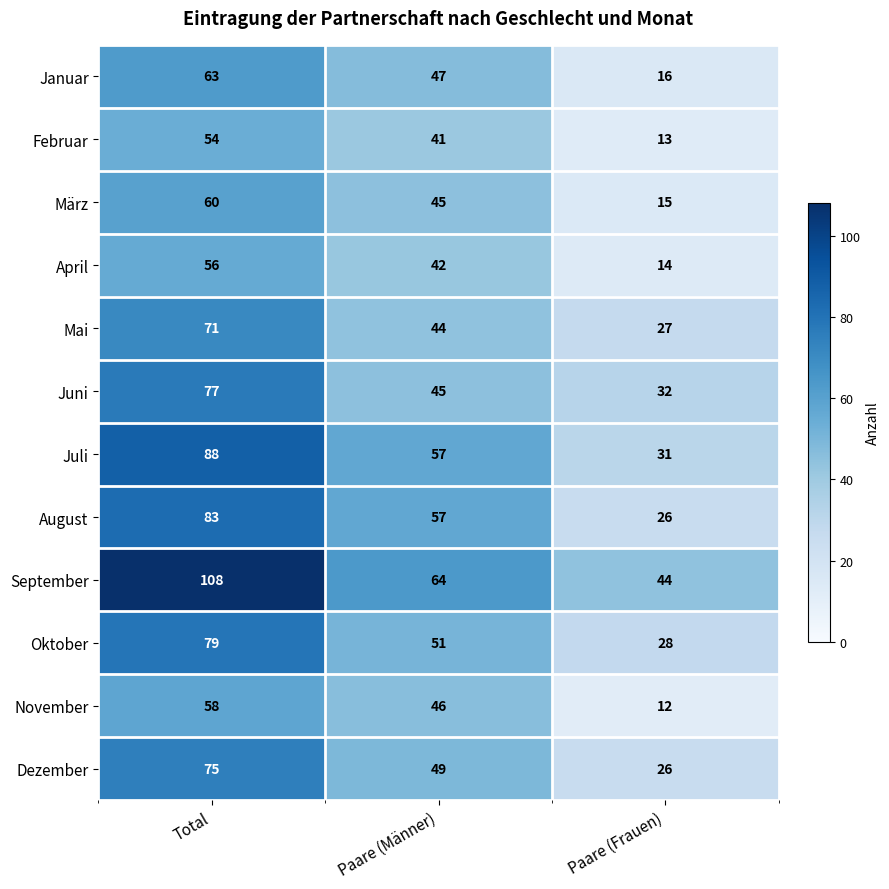

What is the sum of the April values at Total and Paare (Männer)?

98